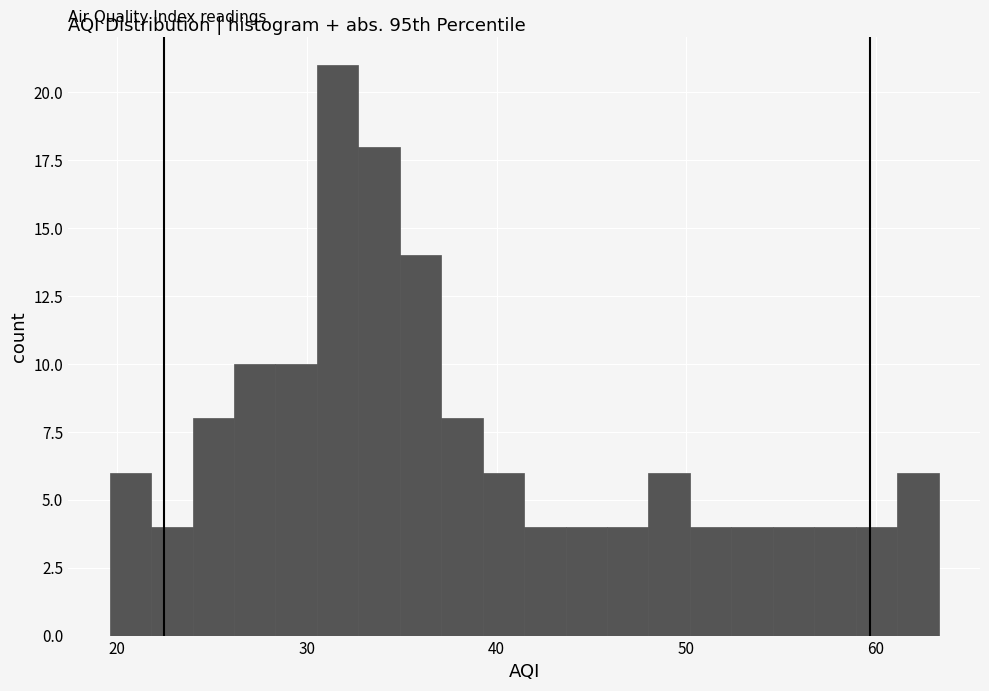

Around what value on the x-axis is the tallest bar? Give the approximate position of its centre, as read against the axis.

32